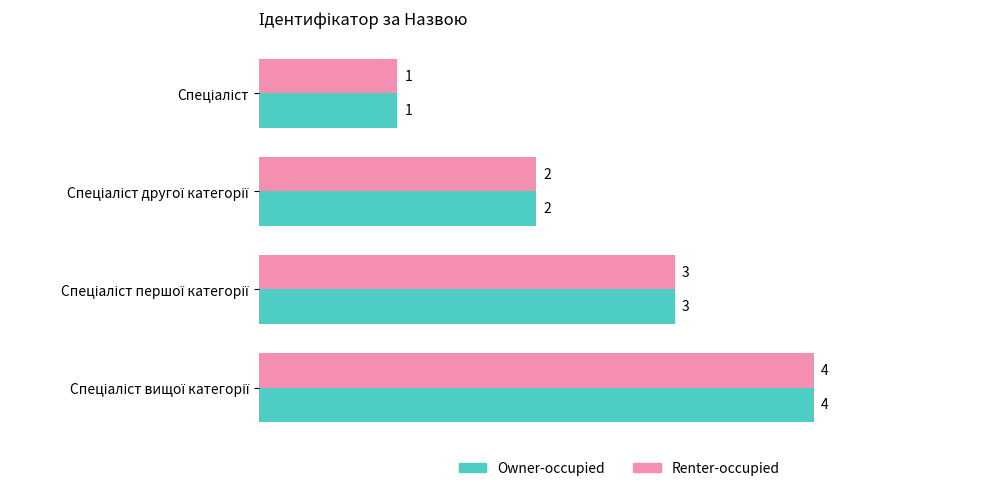

What is the maximum value shown in the chart?

4